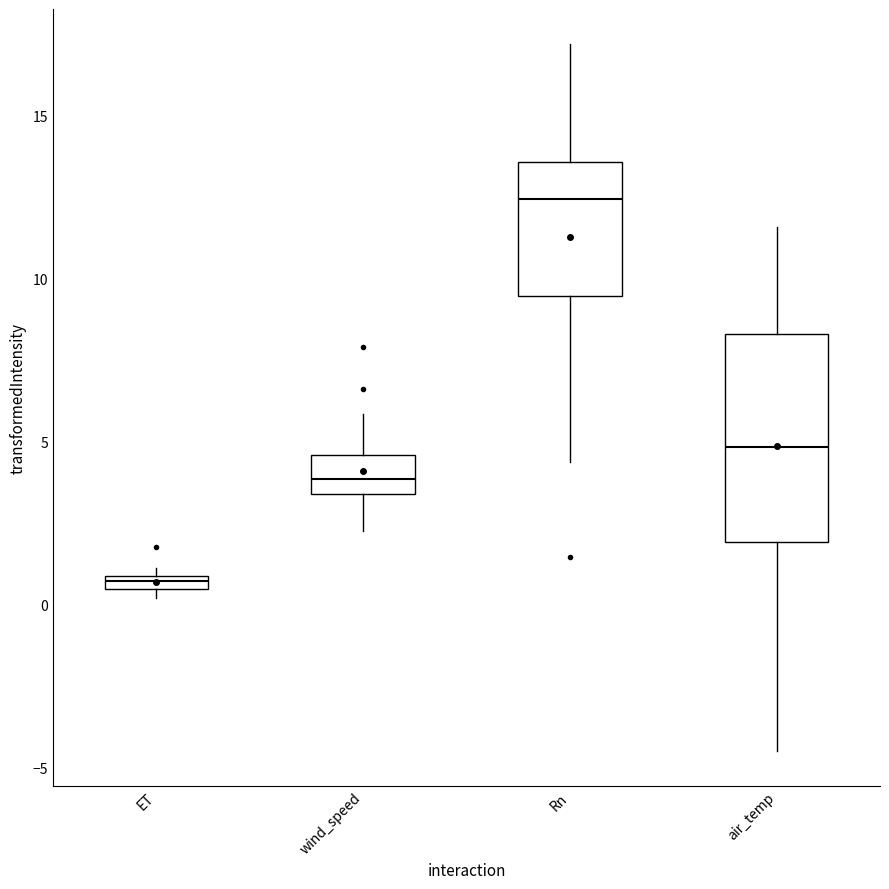

Where is the lower edge of the box for wind_speed on the y-axis? The values are not printed on the chart, so give them approximately, as read against the axis.

3.5